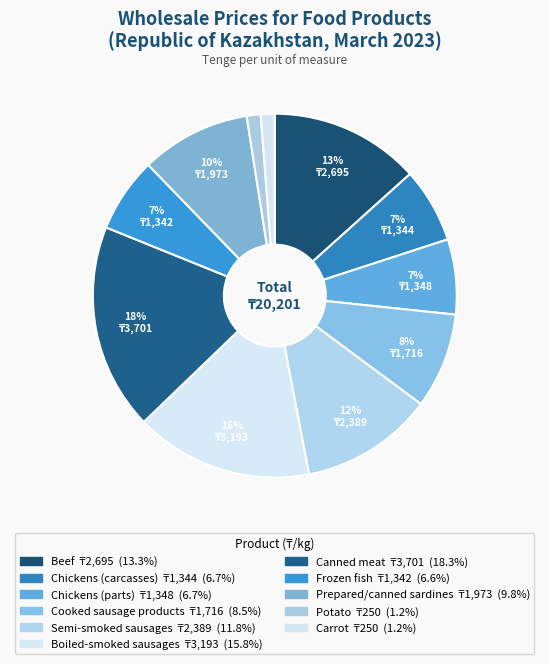

Which has a higher value, Canned meat or Beef?

Canned meat